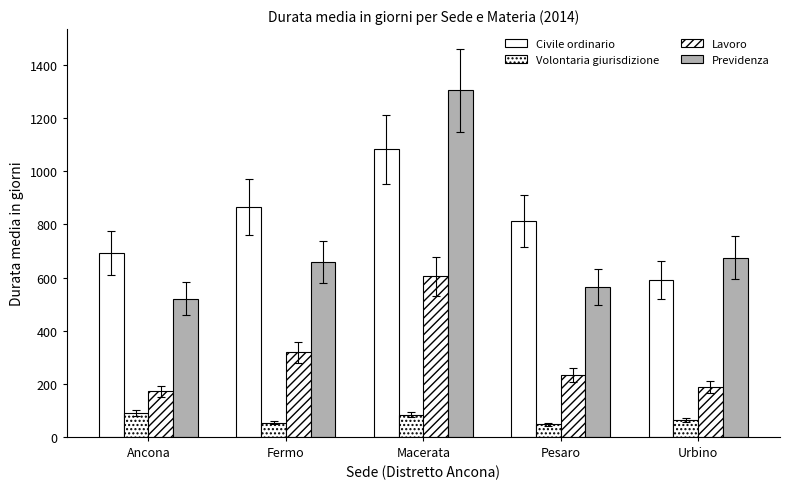

What is the value of the Previdenza bar at the 4th from the left?

566